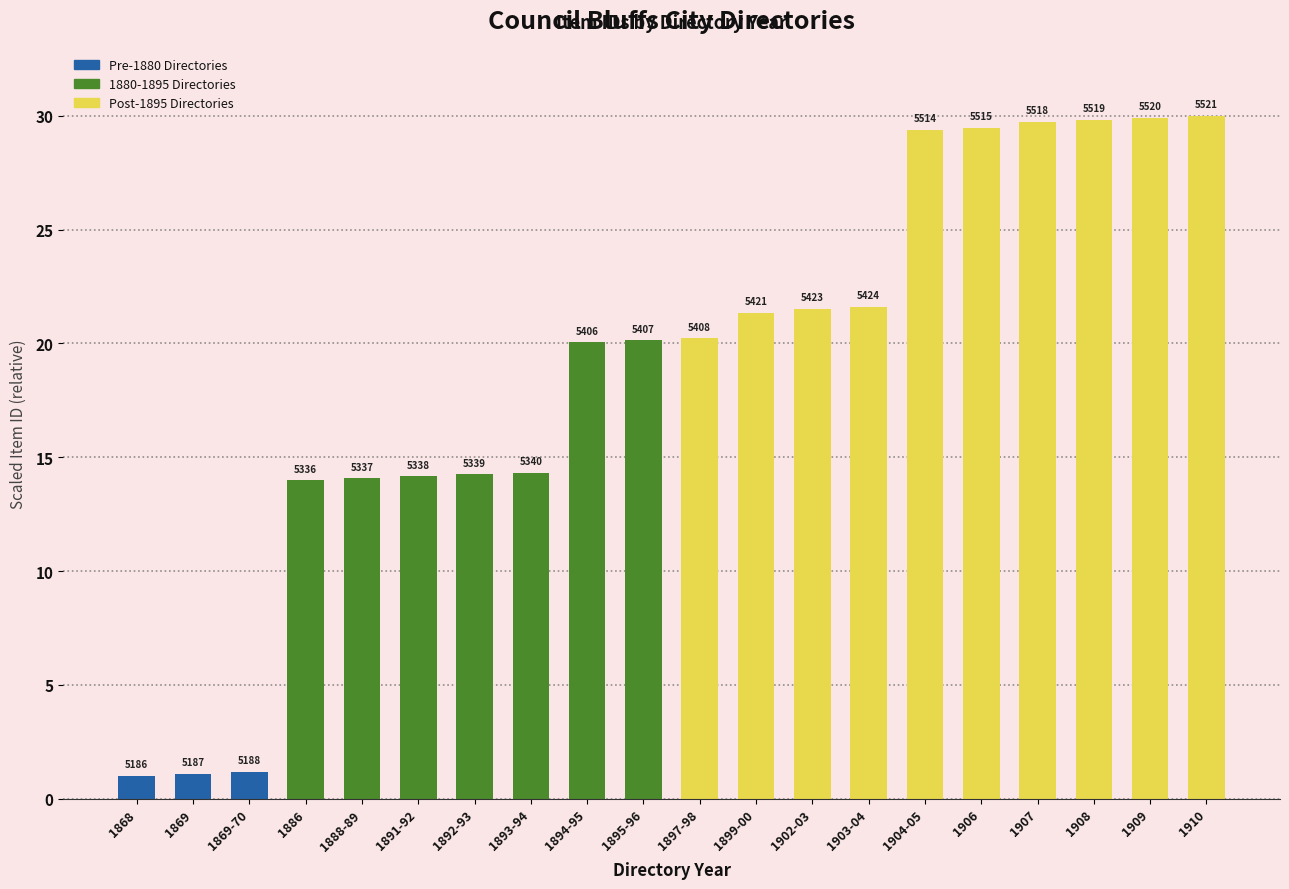

How many bars are there in total?

20